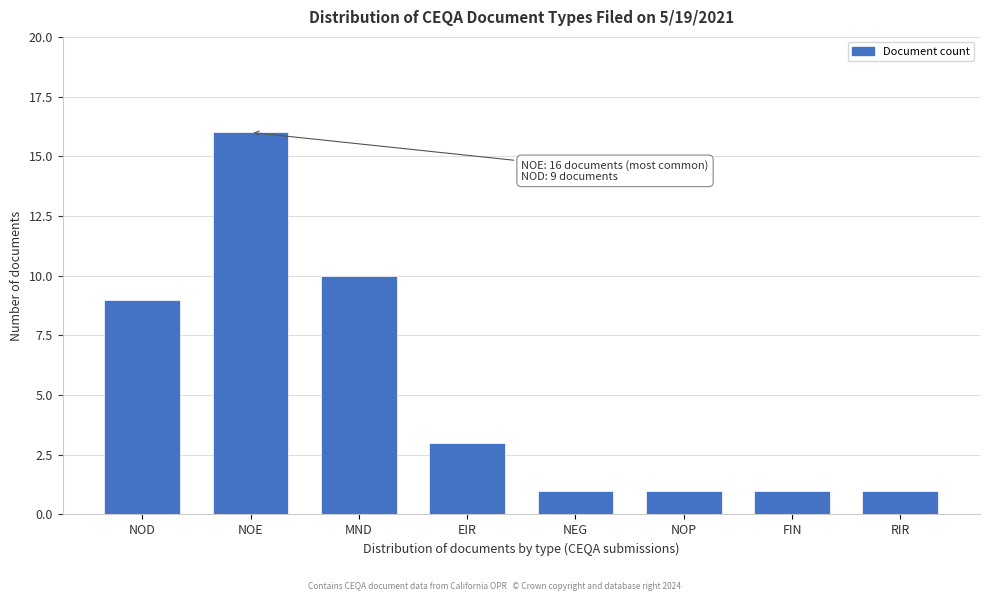

Reading left to right, what are all the values shown in this chart?

NOD=9	NOE=16	MND=10	EIR=3	NEG=1	NOP=1	FIN=1	RIR=1